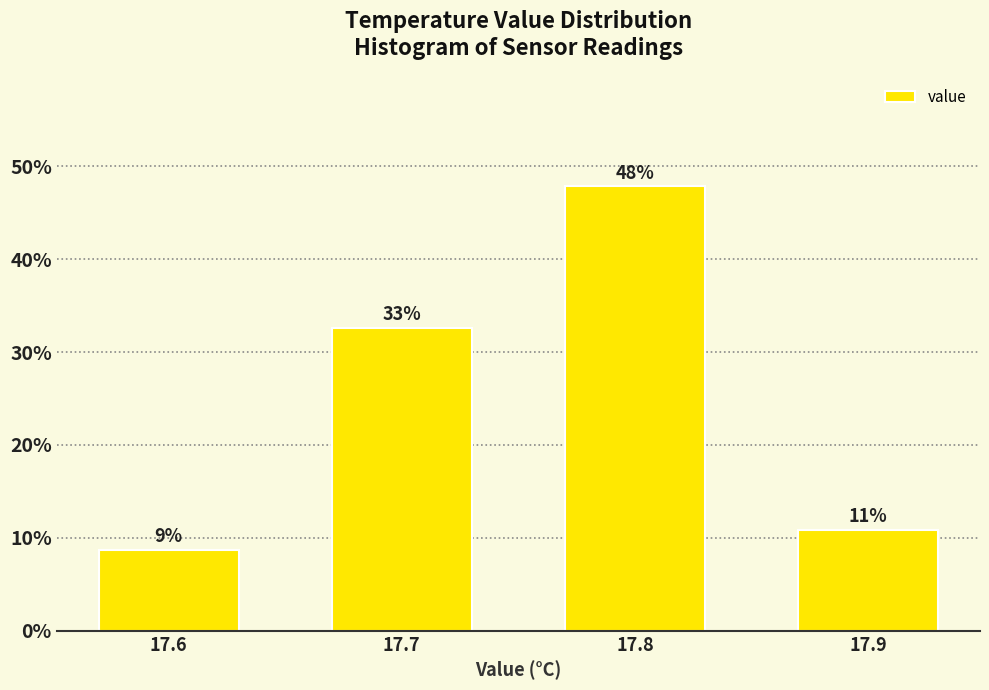

How many bars are there in total?

4